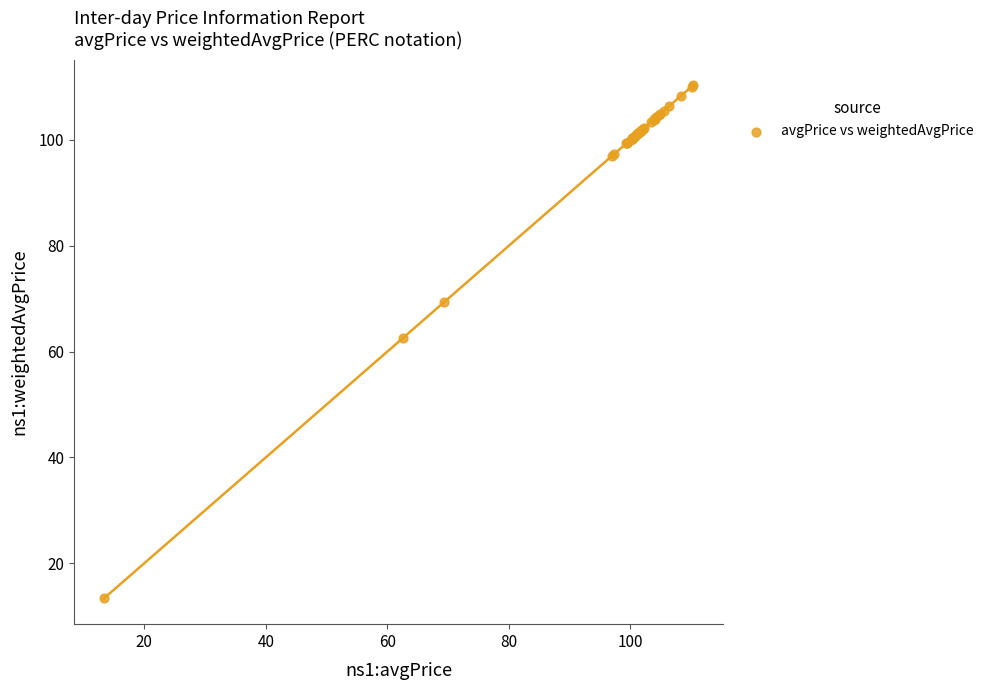

What Y value in the scatter plot is closest to 61?

62.6